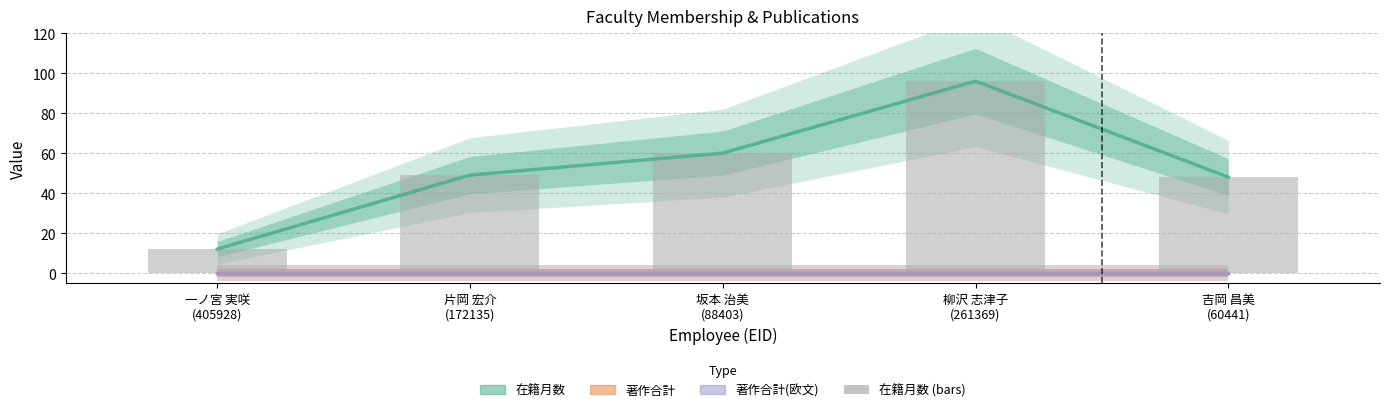

Does the chart contain stacked bars?

No